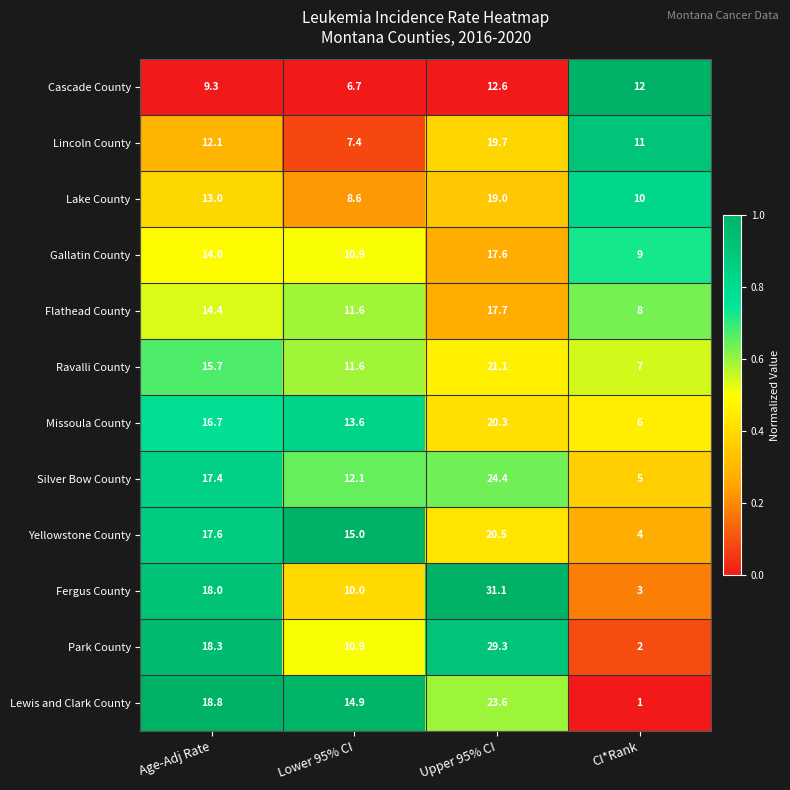

What is the difference between the highest and lowest values at CI*Rank?

11.0